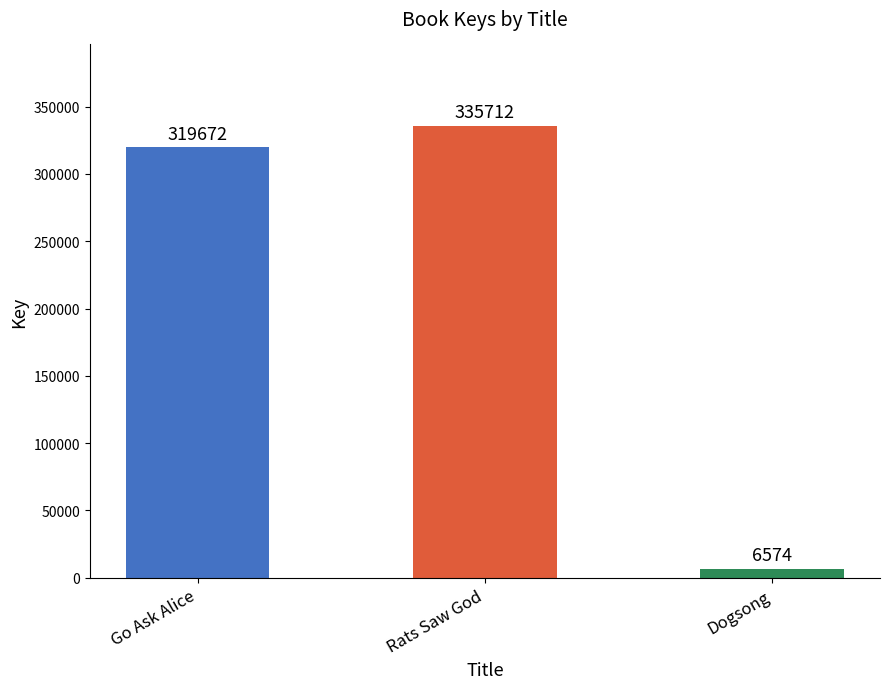

Reading right to left, transcribe all the data shown in this chart.

6574	335712	319672